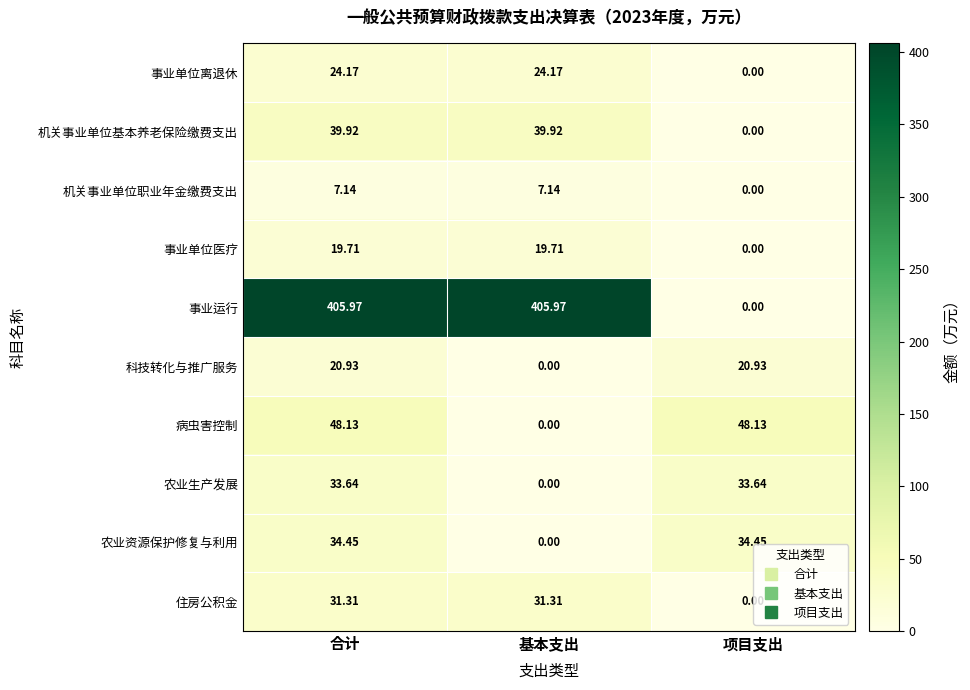

At which category is the sum across all series the highest?

合计